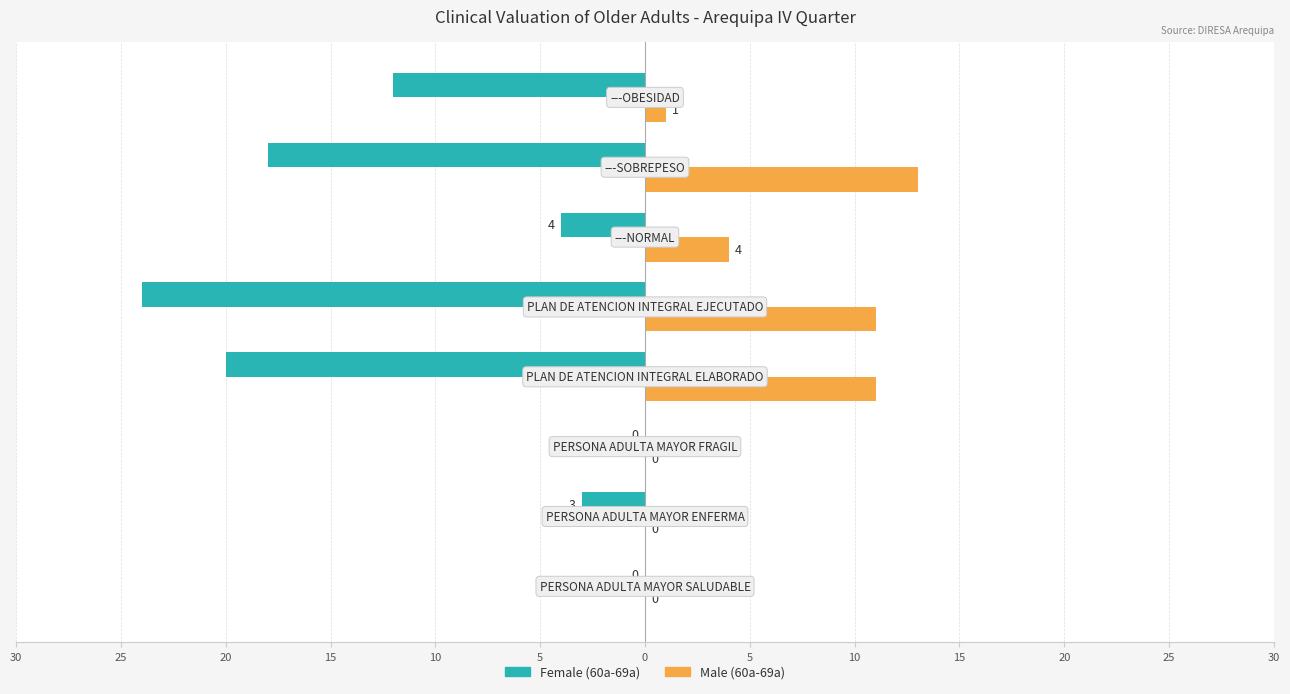

Which series has the largest total across all categories?

Male (60a-69a)